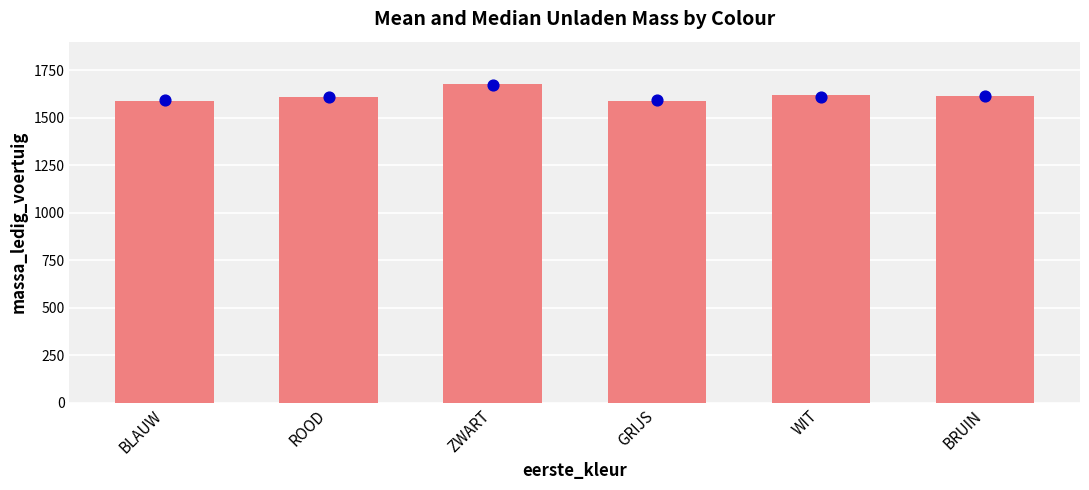

What is the total value across all series at GRIJS?

3181